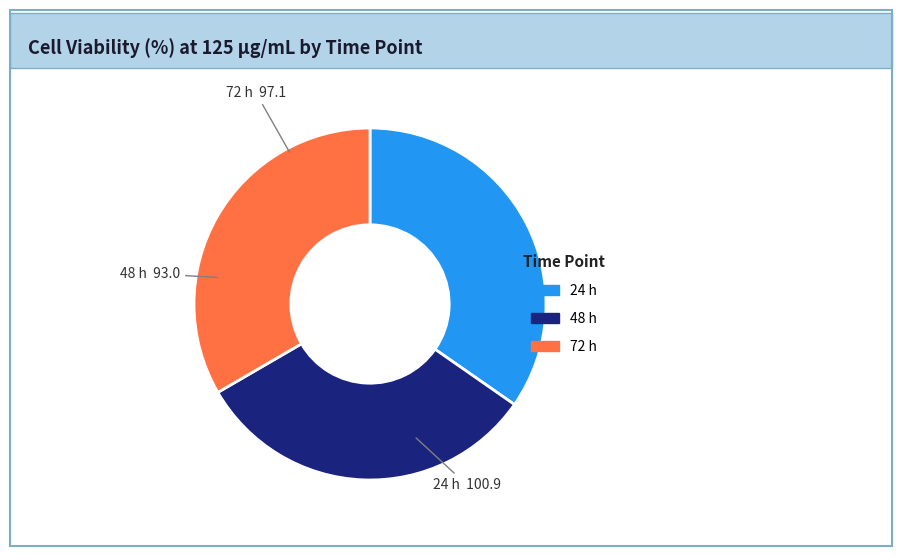

Which has a higher value, 48 h or 24 h?

24 h